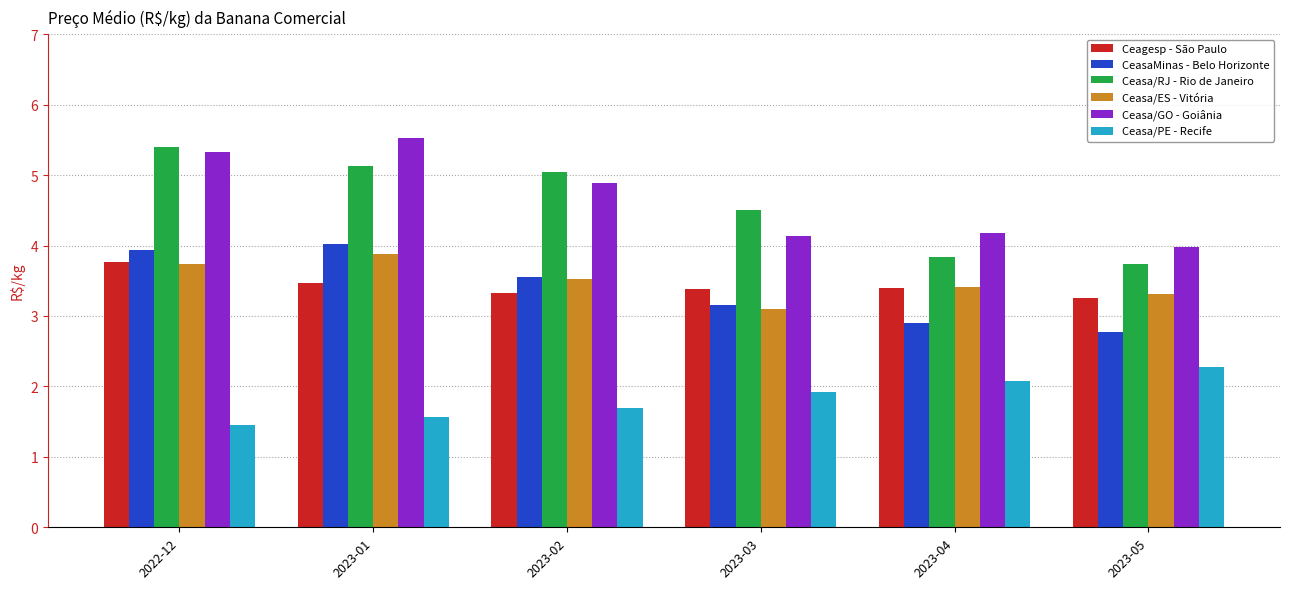

What is the lowest value of the Ceasa/GO - Goiânia series?

4.0